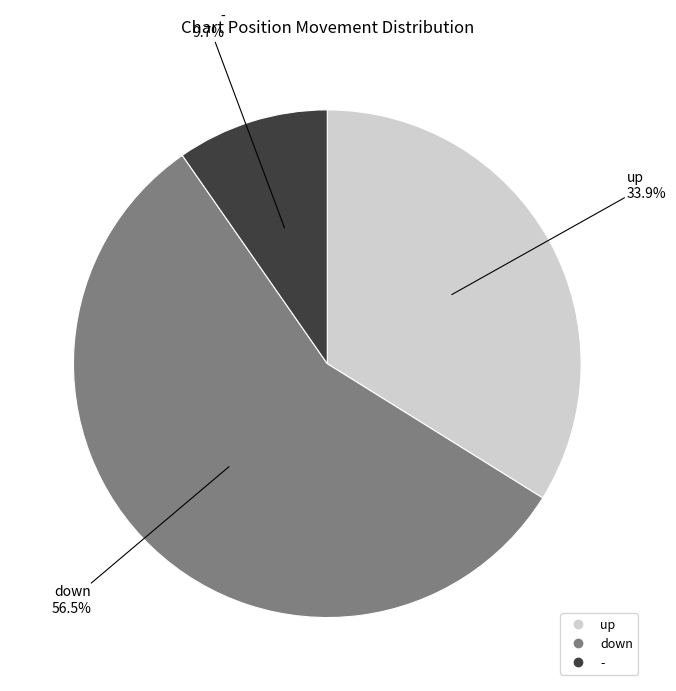

How many segments does this pie chart have?

3